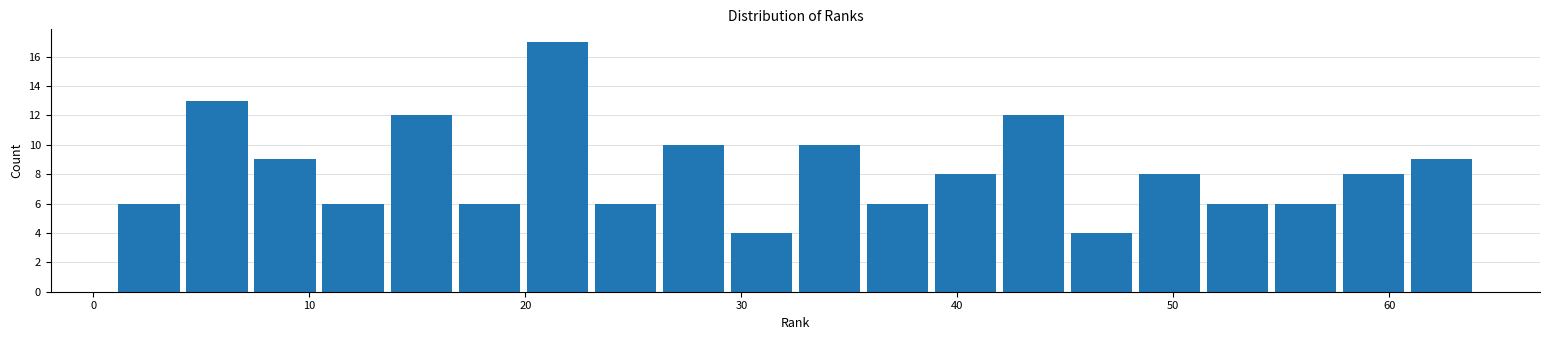

Read against the x-axis, roughly where is the centre of the tallest bar?

21